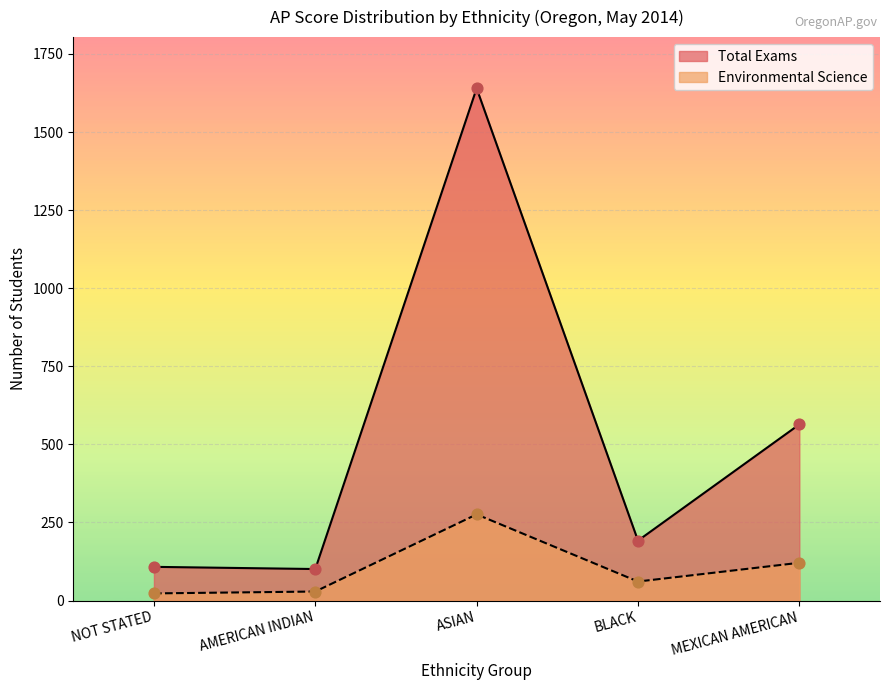

Is the value of Total Exams at NOT STATED greater than the value of Environmental Science at NOT STATED?

Yes